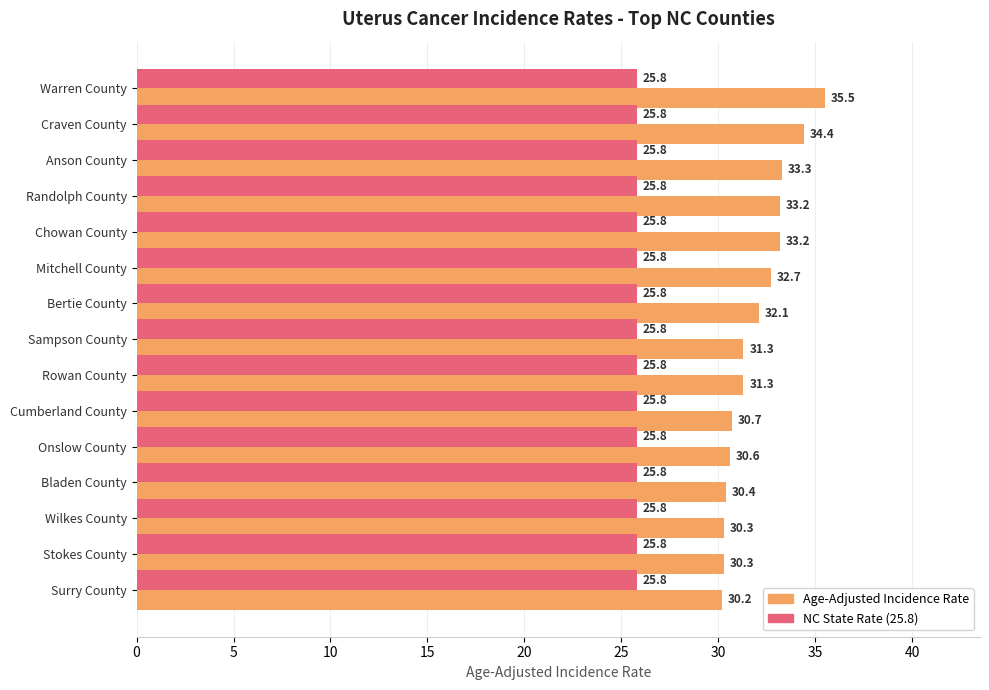

What is the minimum value for NC State Rate (25.8)?

25.8